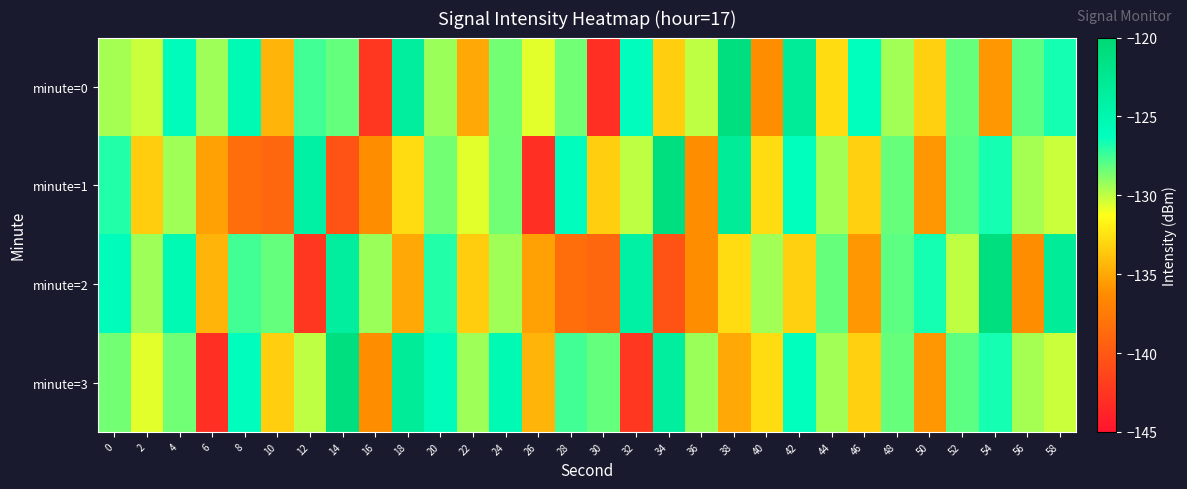

Which has a higher value, 52 or 20?

52